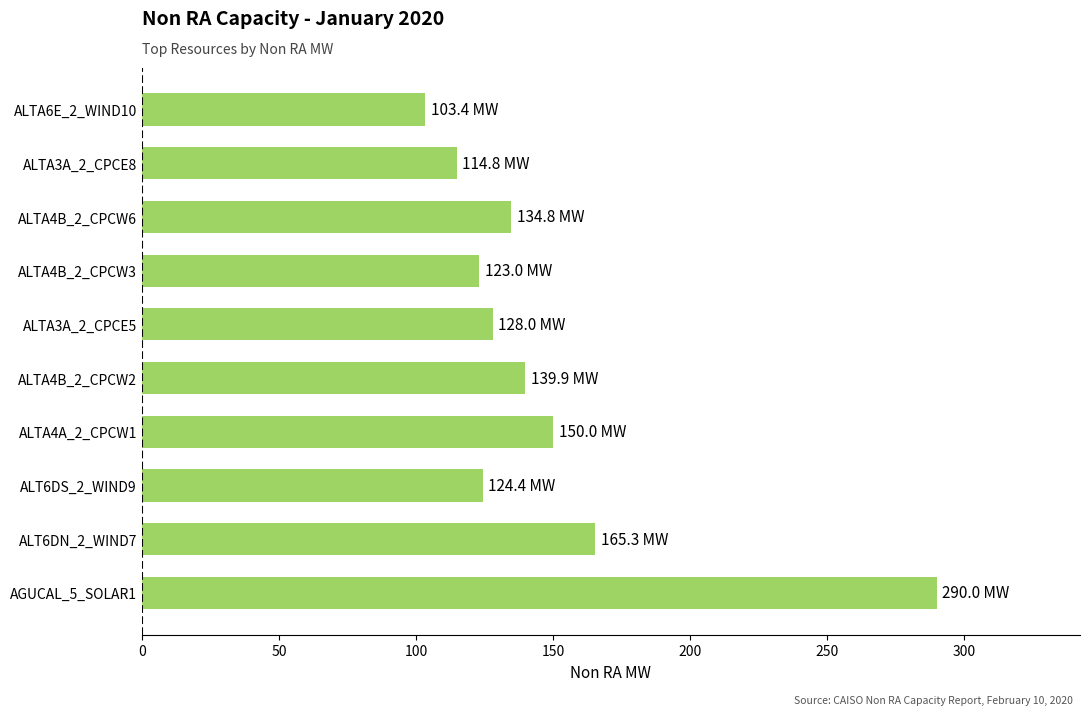

Between ALTA4A_2_CPCW1 and ALTA3A_2_CPCE8, which is larger?

ALTA4A_2_CPCW1